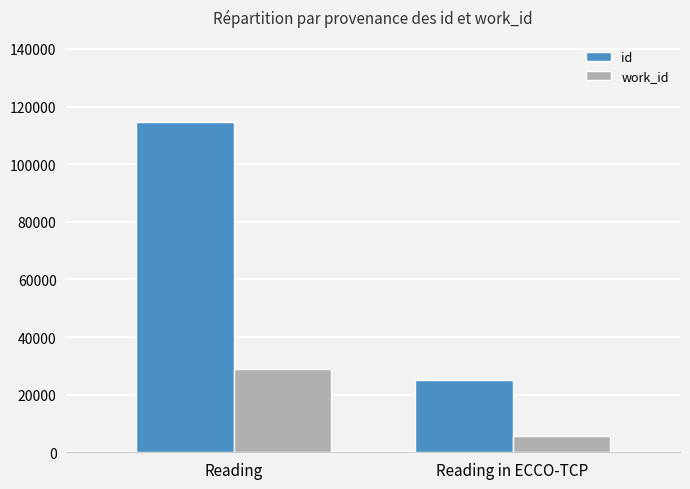

Which series has the largest total across all categories?

id